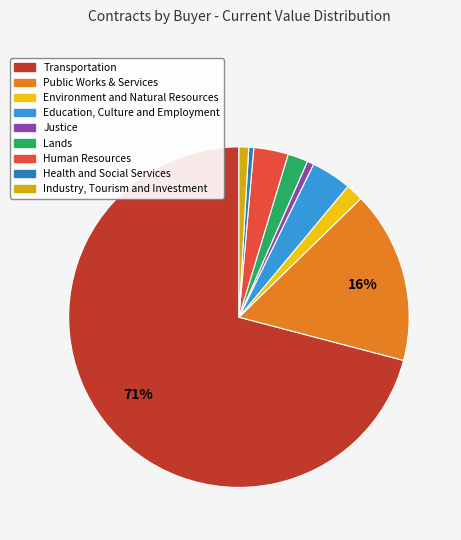

To the nearest percent, what is the difference between the largest and smallest slice percentages?

70%